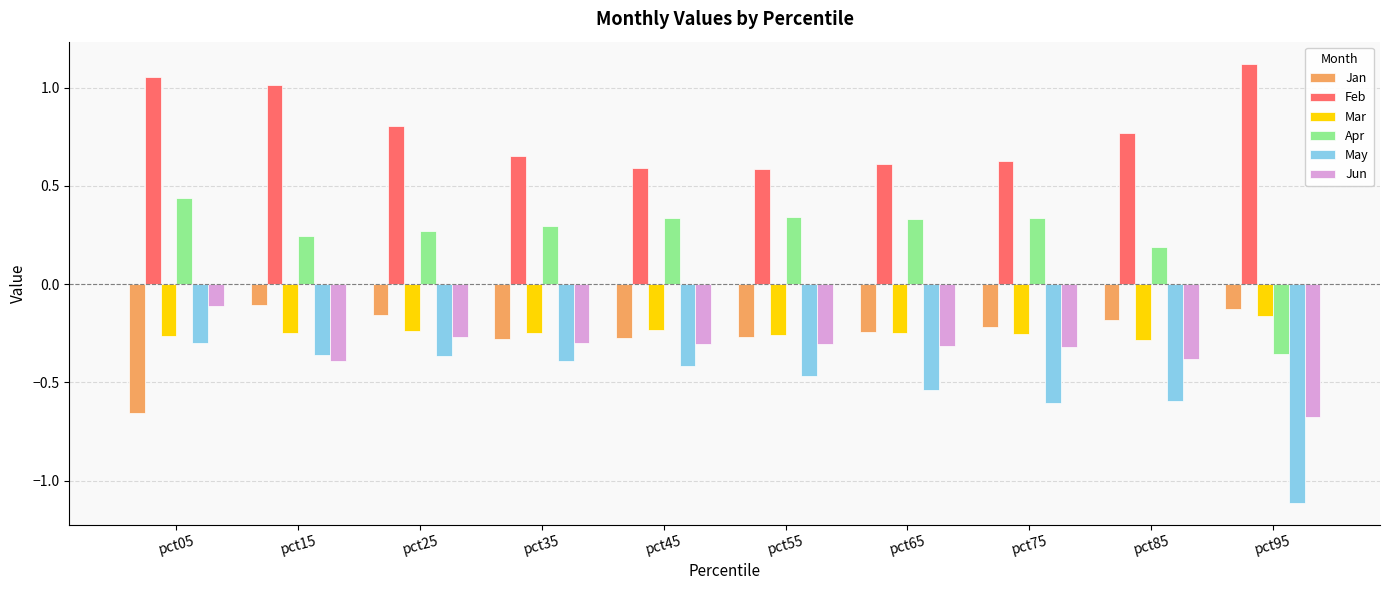

Where does the Apr series first go above 0?

pct05